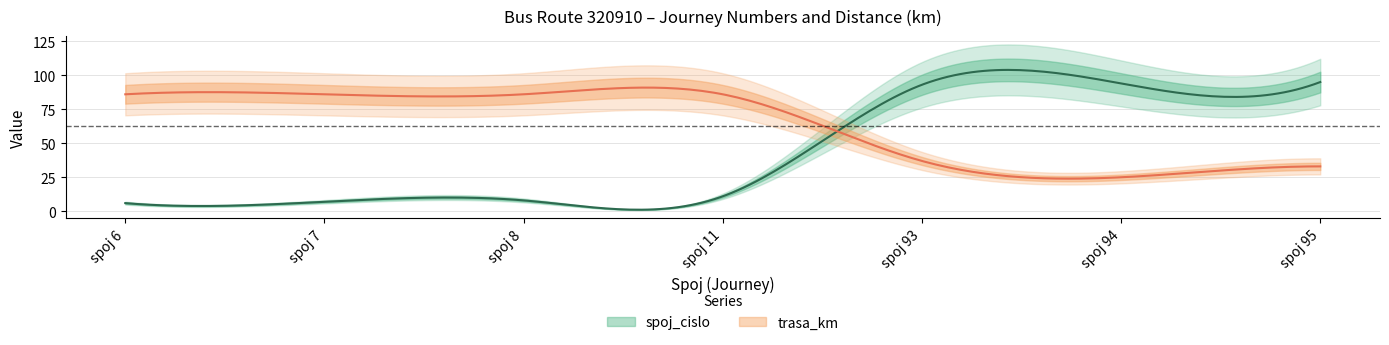

How many values in the spoj_cislo series exceed 11?

3